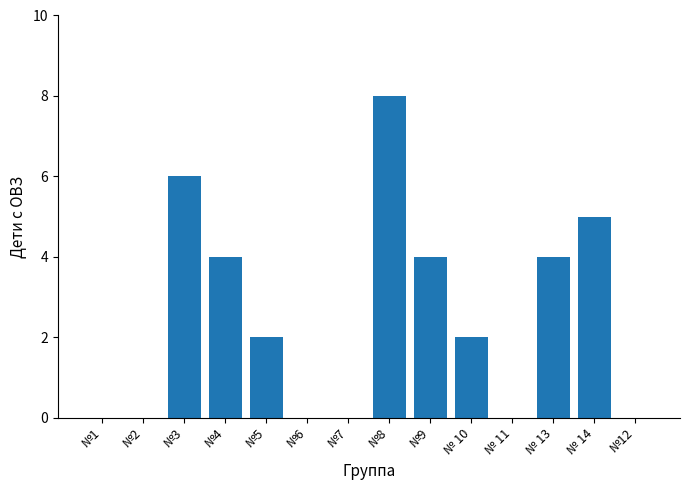

What is the sum of all values?

35